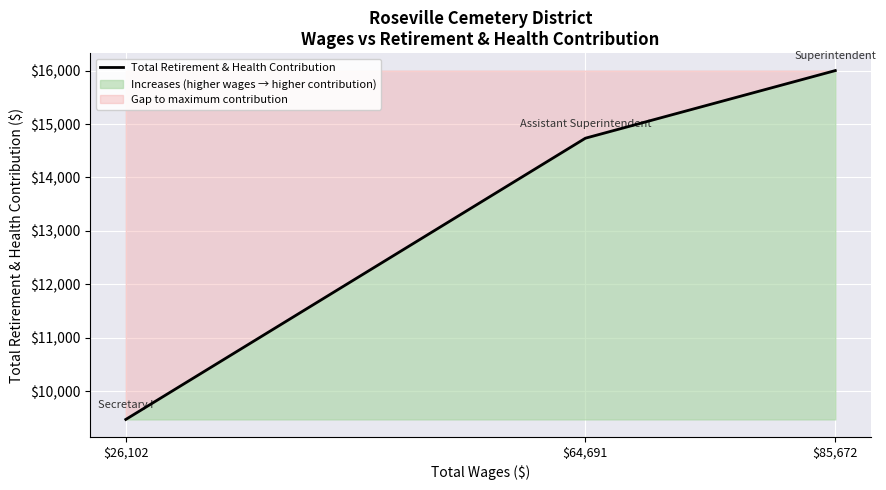

What is the maximum value shown in the chart?

16000